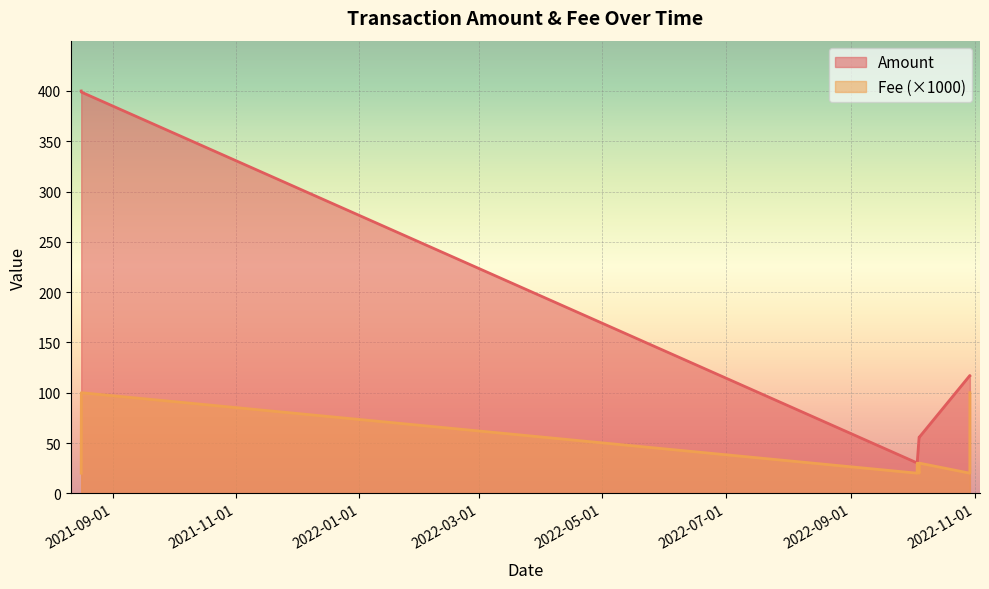

At how many categories does at least one series exceed 64?

4